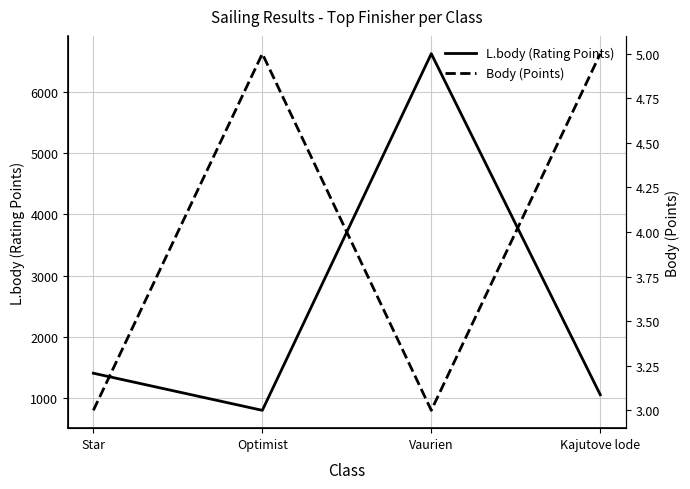

What is the average value of the Body (Points) series?

4